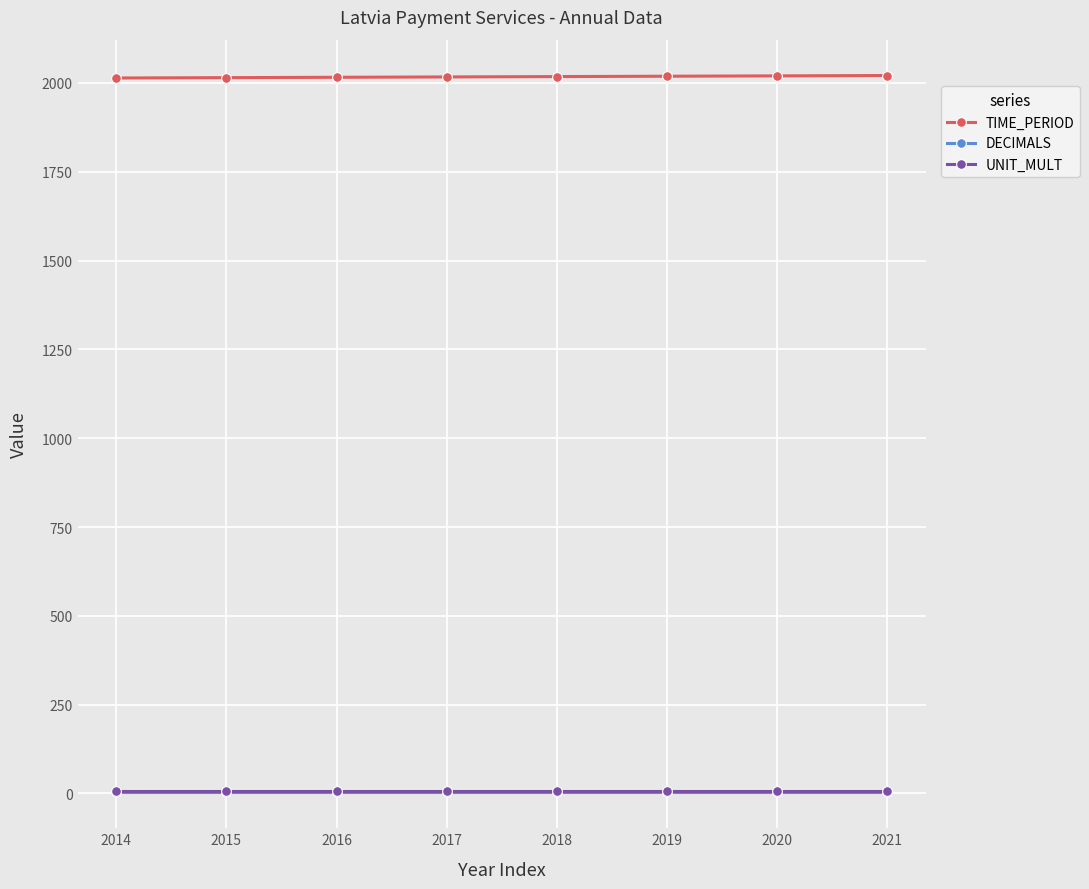

What are all the series names shown in the legend?

TIME_PERIOD, DECIMALS, UNIT_MULT